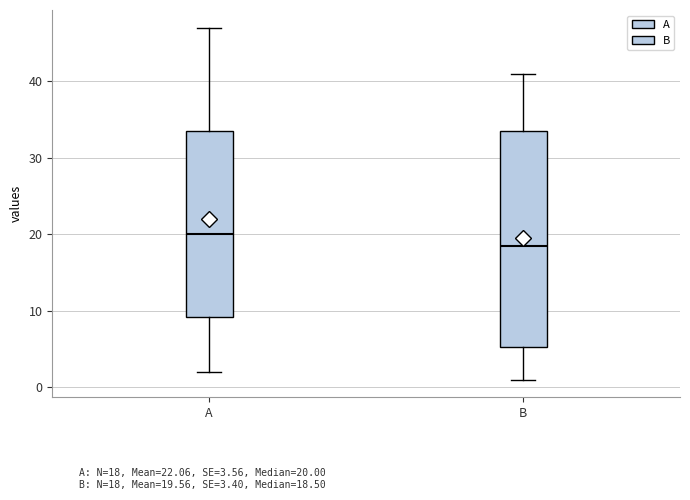

Reading left to right, read every box against the y-axis: the position of its median line, the range the box covers, and the ends of its whiskers. The values are not printed on the chart, so give them approximately, as read against the axis.

A: median 20, box 9 to 34, whiskers 2 to 47
B: median 19, box 5 to 34, whiskers 1 to 41